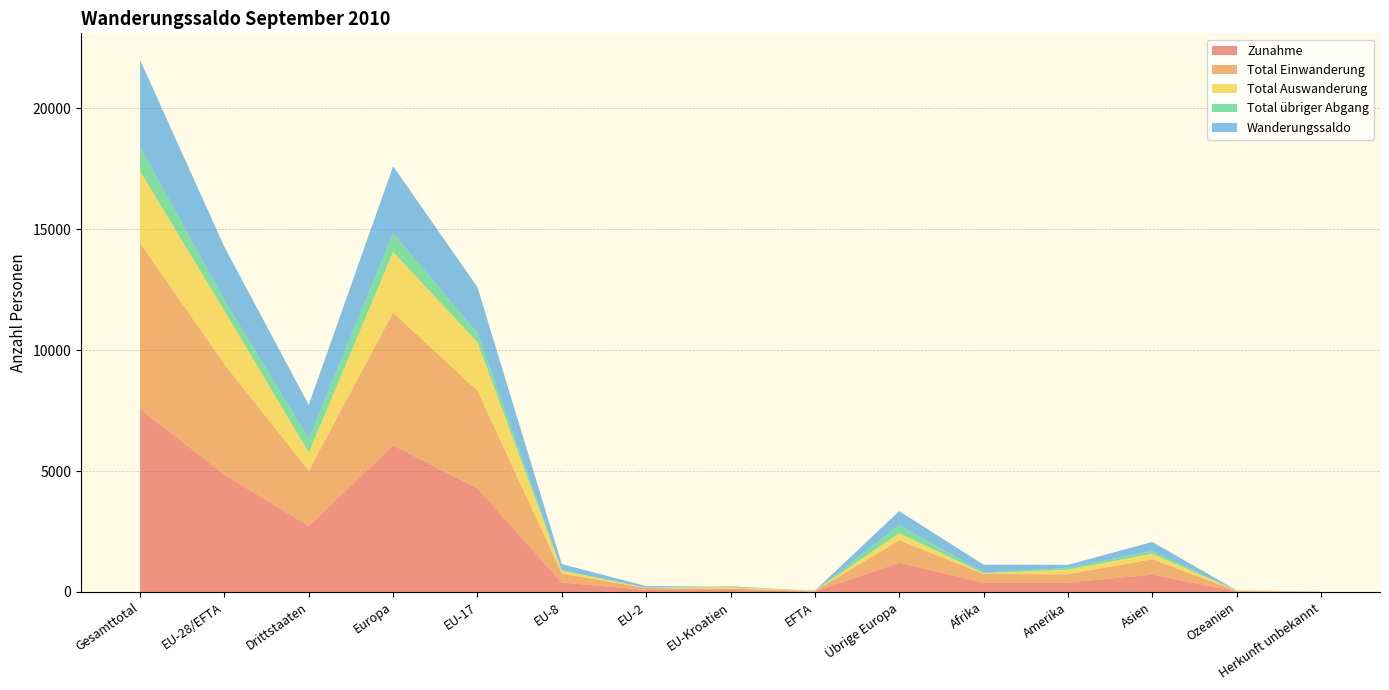

Reading right to left, transcribe all the data shown in this chart.

Zunahme: 4	23	714	391	383	1206	18	84	82	389	4280	6059	2721	4853	7574
Total Einwanderung: 4	20	641	339	359	932	18	49	78	372	4044	5493	2295	4561	6856
Total Auswanderung: 0	15	225	188	31	293	7	70	11	121	2009	2511	752	2218	2970
Total übriger Abgang: 0	5	125	69	35	336	1	28	9	23	375	772	570	436	1006
Wanderungssaldo: 4	3	364	134	317	577	10	-14	62	245	1896	2776	1399	2199	3598